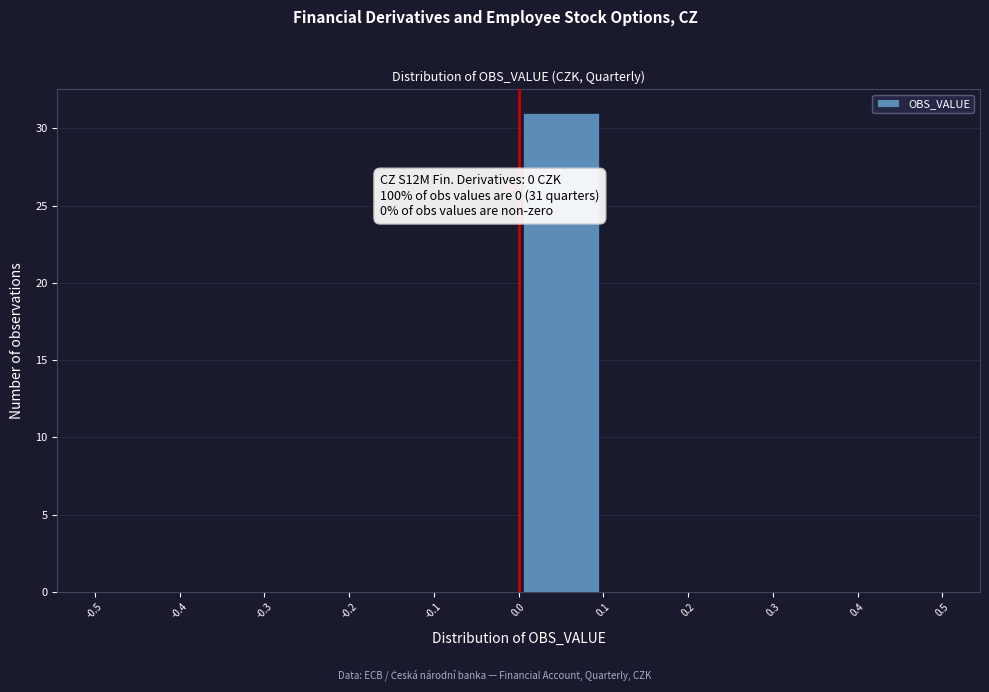

Over which range of the x-axis is the bar tallest?

0.0 to 0.1